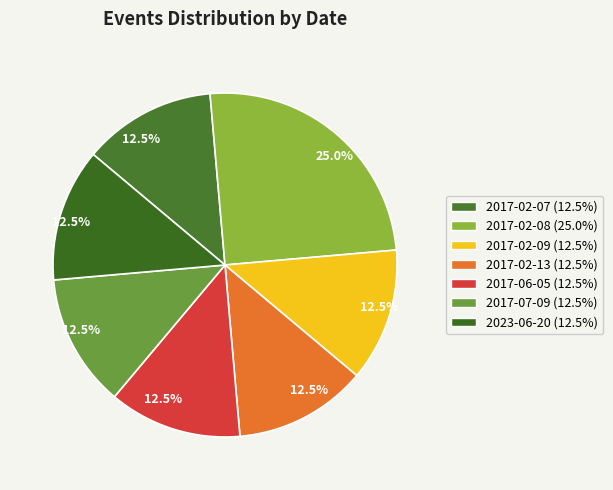

Count the number of slices in the pie.

7